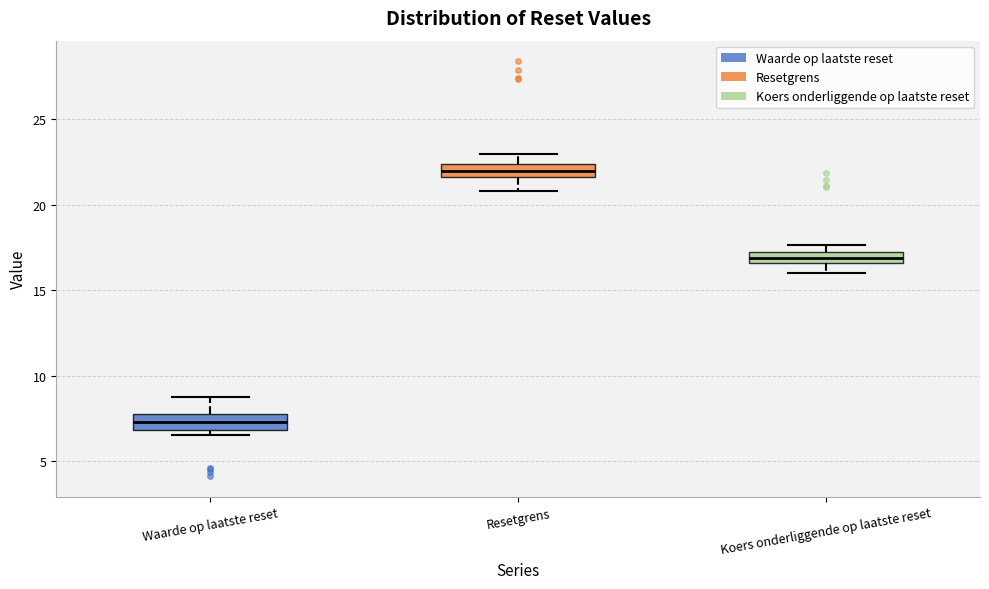

Which box has the lowest median line?

Waarde op laatste reset